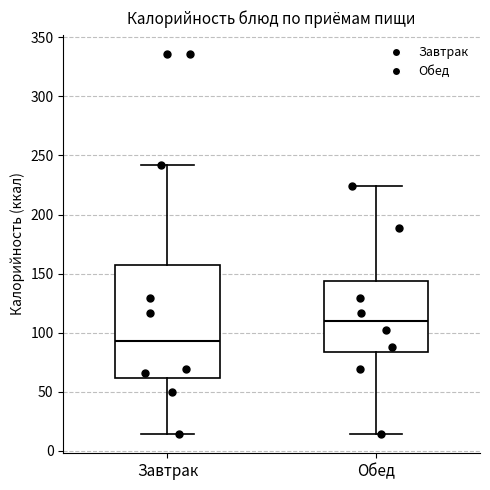

Reading left to right, transcribe this box plot: for each box, give where its median line is, the range the box spans, and where its two whiskers end, as read against the y-axis. The values are not printed on the chart, so give them approximately, as read against the axis.

Завтрак: median 95, box 60 to 155, whiskers 15 to 240
Обед: median 110, box 85 to 145, whiskers 15 to 225